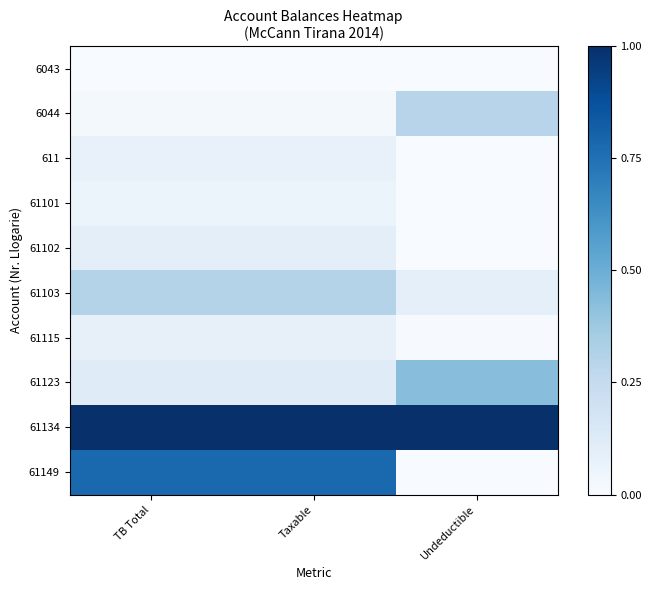

Reading left to right, transcribe all the data shown in this chart.

6043: TB Total=0.0	Taxable=0.0	Undeductible=0.0
6044: TB Total=0.0	Taxable=0.0	Undeductible=0.3
611: TB Total=0.1	Taxable=0.1	Undeductible=0.0
61101: TB Total=0.1	Taxable=0.1	Undeductible=0.0
61102: TB Total=0.1	Taxable=0.1	Undeductible=0.0
61103: TB Total=0.3	Taxable=0.3	Undeductible=0.1
61115: TB Total=0.1	Taxable=0.1	Undeductible=0.0
61123: TB Total=0.1	Taxable=0.1	Undeductible=0.4
61134: TB Total=1.0	Taxable=1.0	Undeductible=1.0
61149: TB Total=0.8	Taxable=0.8	Undeductible=0.0